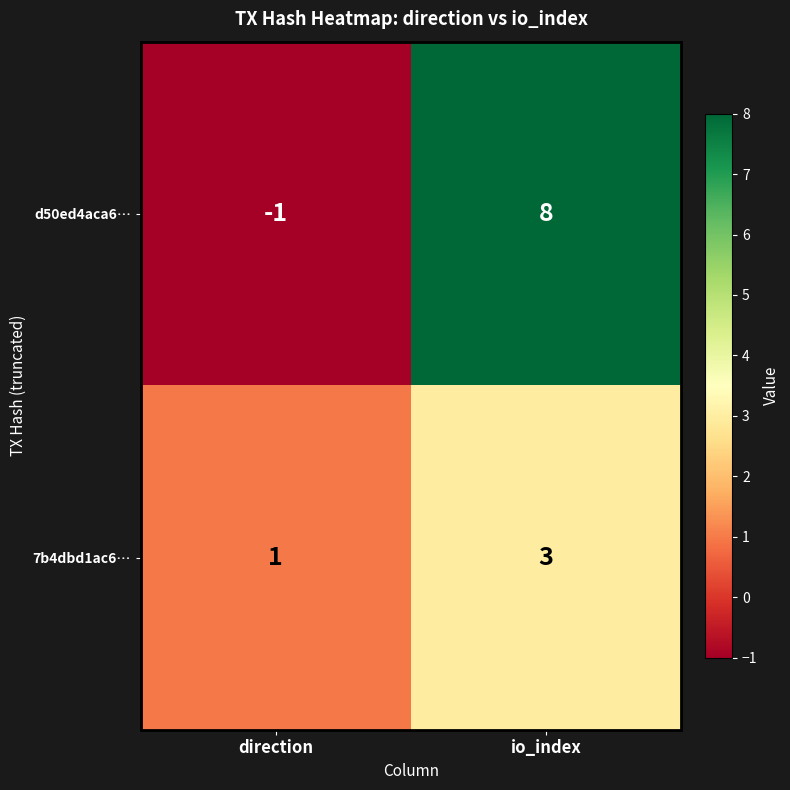

Which series changed the most between direction and io_index?

d50ed4aca6…